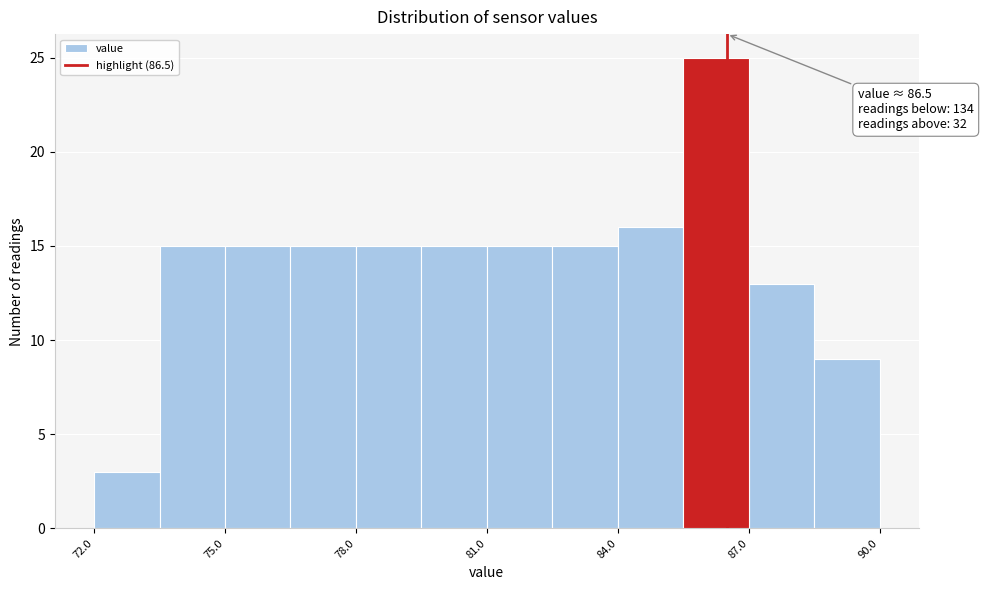

Around what value on the x-axis is the tallest bar? Give the approximate position of its centre, as read against the axis.

86.5